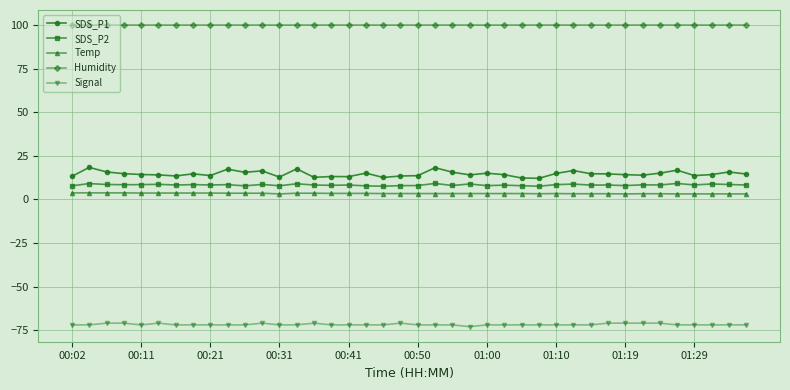

What is the maximum value for Humidity?

99.9